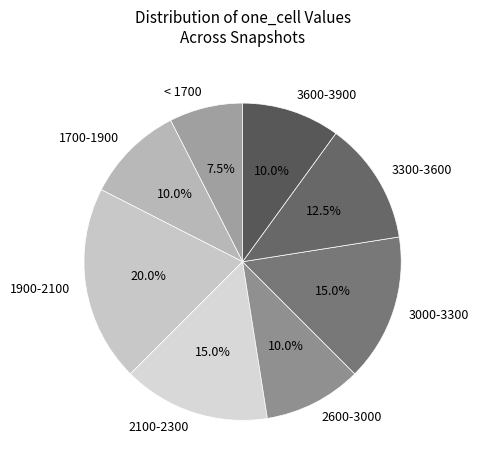

Which has a higher value, 2100-2300 or 3600-3900?

2100-2300